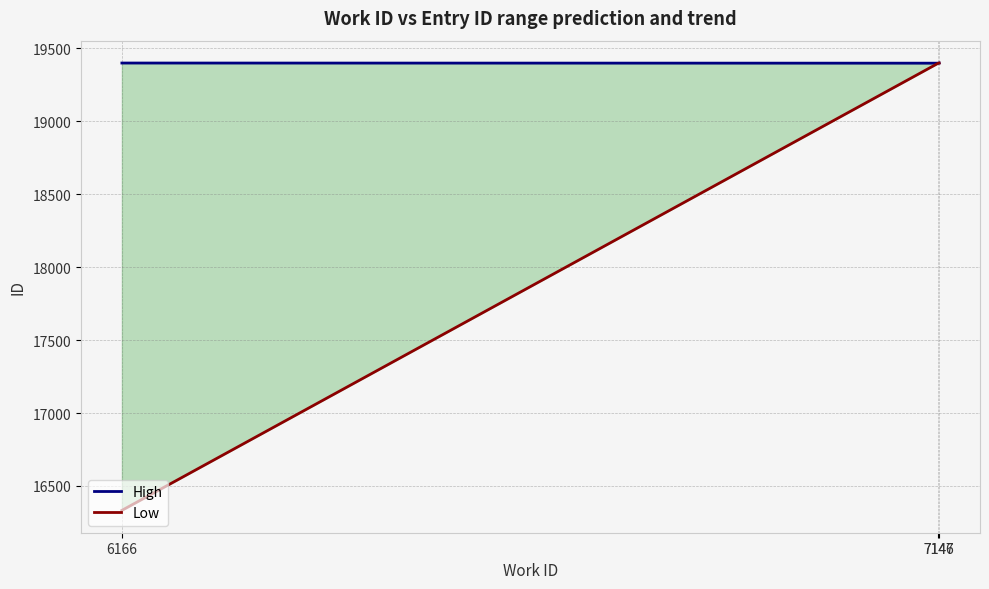

What is the greatest value displayed?

19400